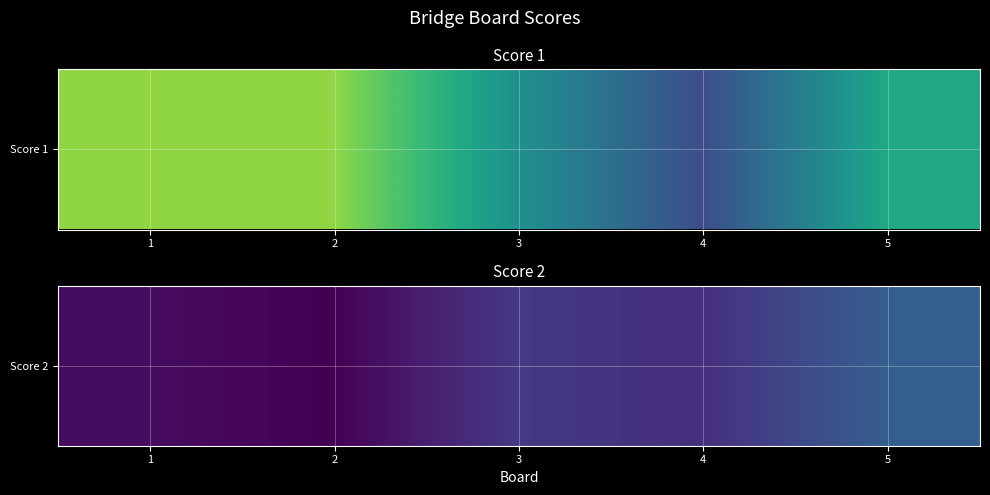

List the labels in order of value, largest first.

5, 3, 4, 1, 2